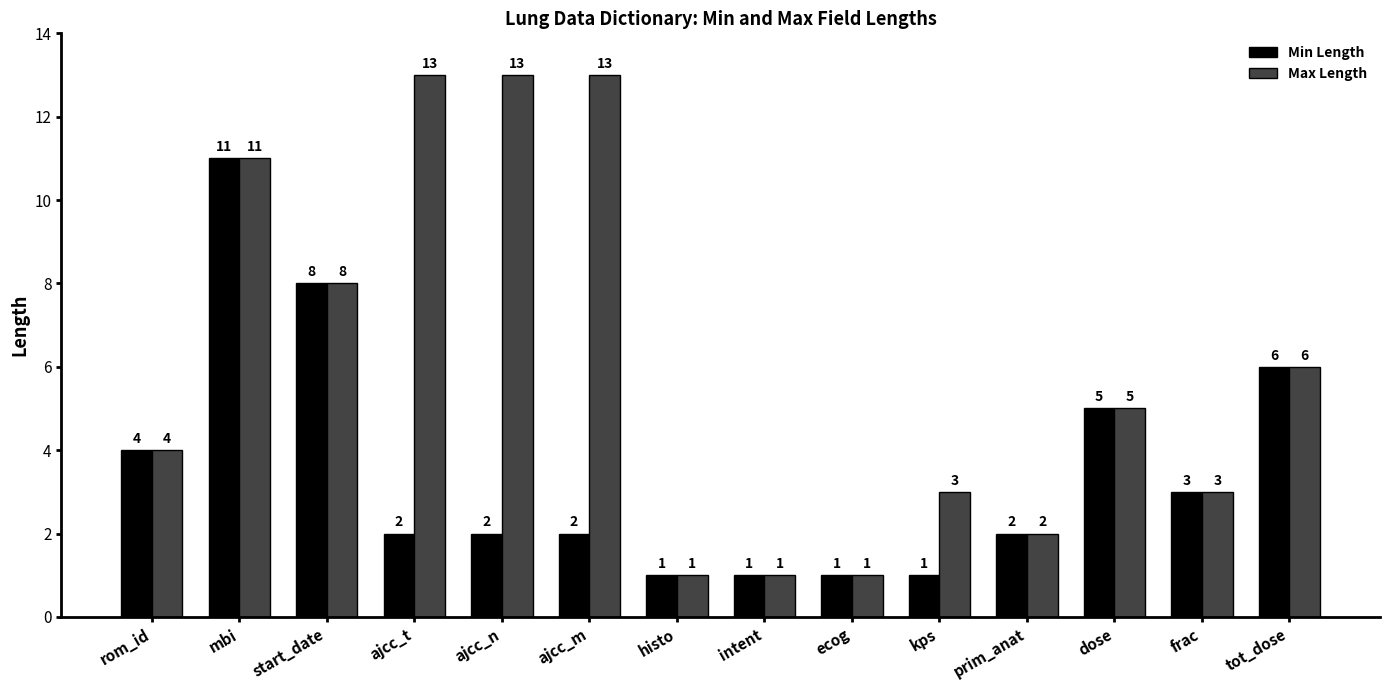

True or false: Min Length has a value of 0 at histo.

False